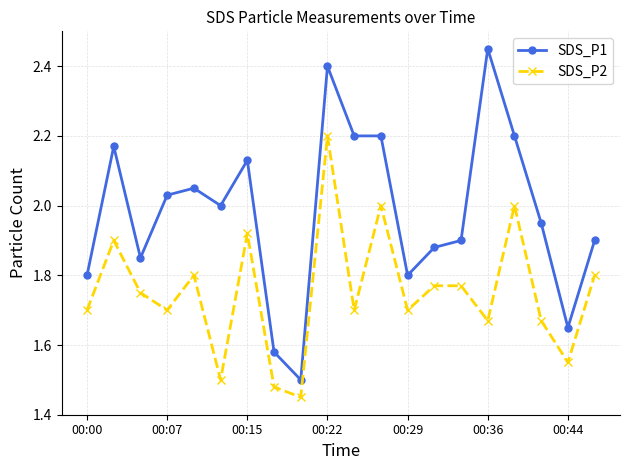

List the series in order of their peak value, highest first.

SDS_P1, SDS_P2